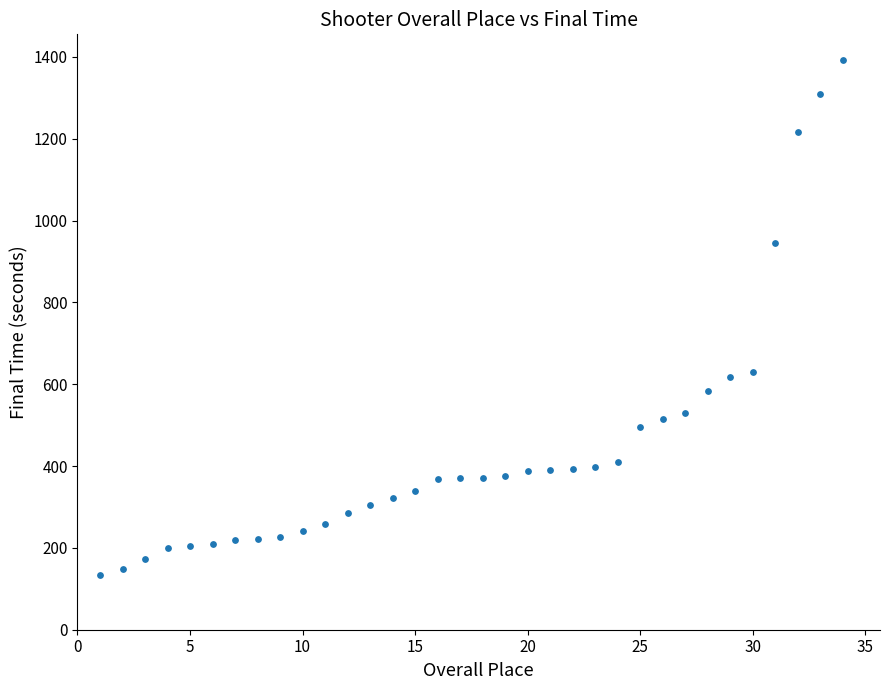

What is the range of X values (max minus min)?

33.0